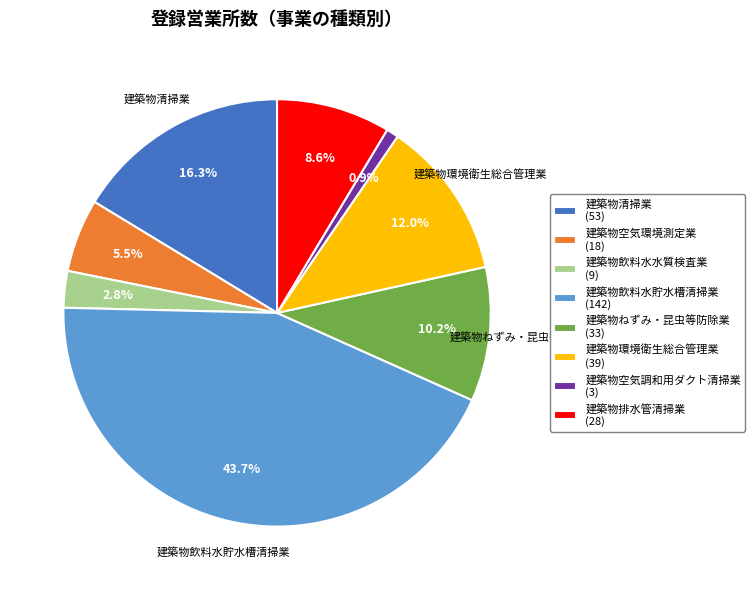

To the nearest percent, what is the average slice percentage?

12%